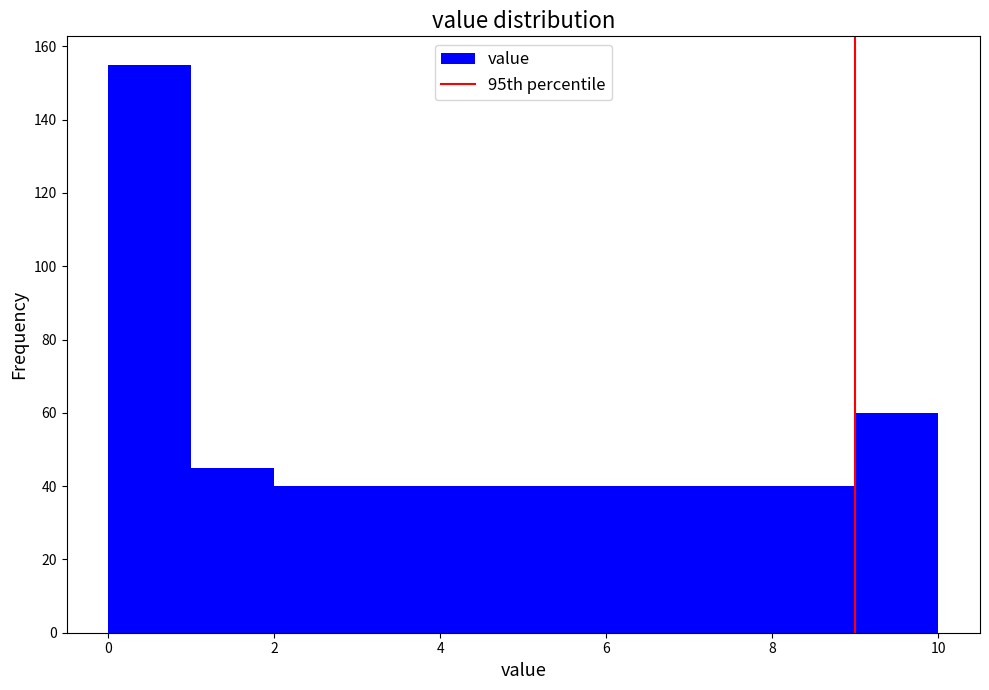

Reading left to right, list every bar in this chart as the range it spans on the x-axis followed by its height. The values are not printed on the chart, so give them approximately, as read against the axis.

0 to 1: 156
1 to 2: 46
2 to 3: 40
3 to 4: 40
4 to 5: 40
5 to 6: 40
6 to 7: 40
7 to 8: 40
8 to 9: 40
9 to 10: 60